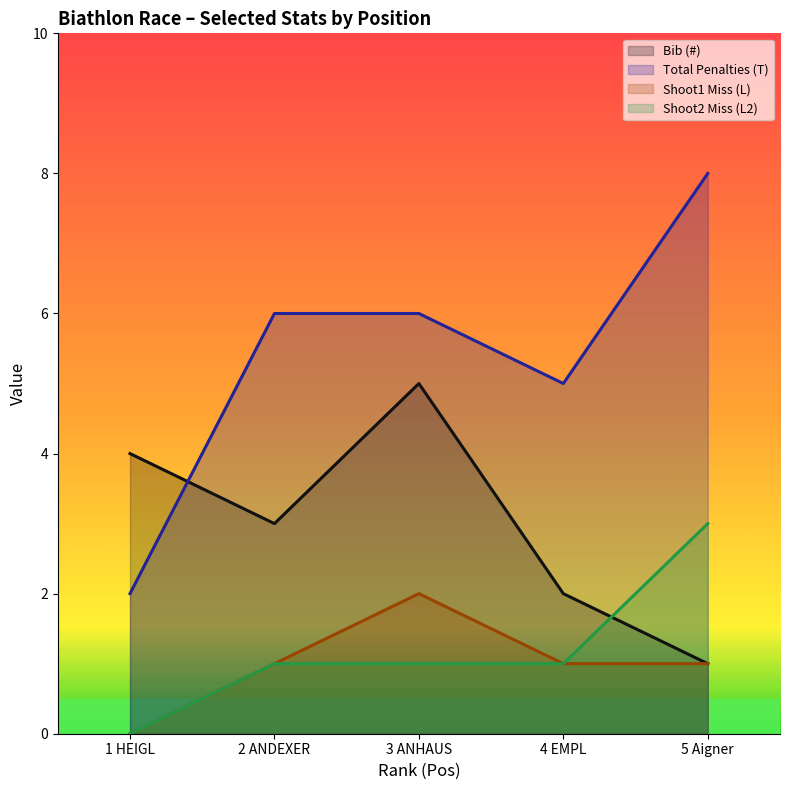

At which category does the chart reach its peak across all series?

5 Aigner